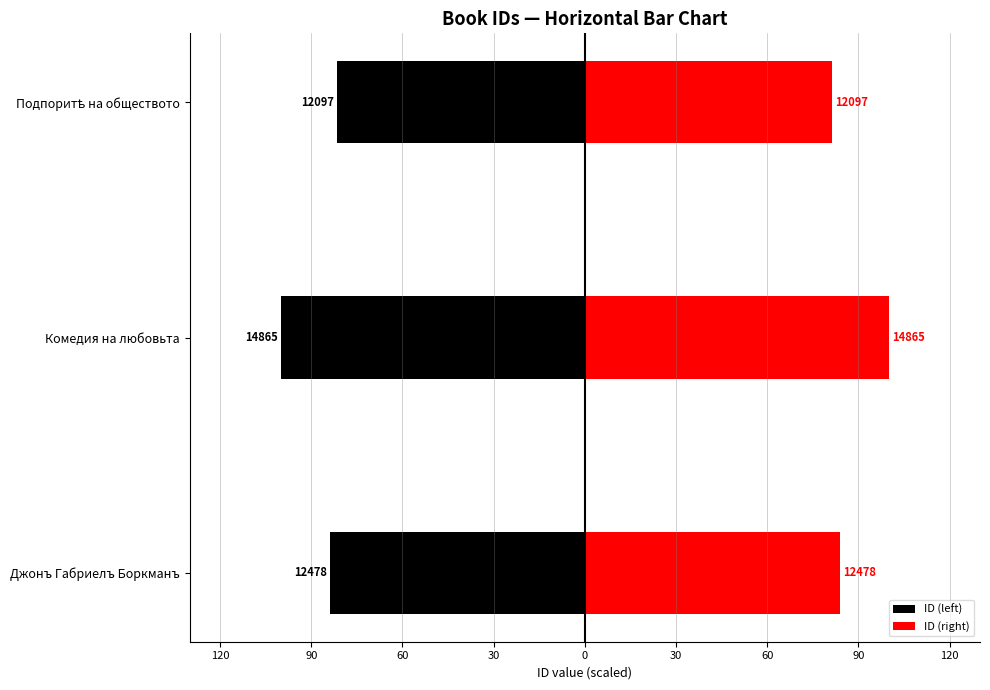

How many categories are shown in the chart?

3